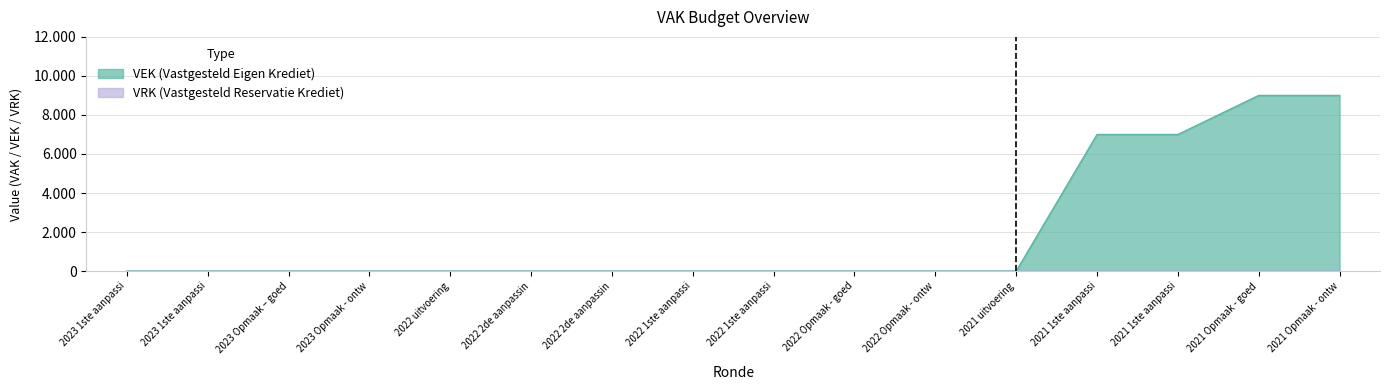

Does the chart have visible grid lines?

Yes